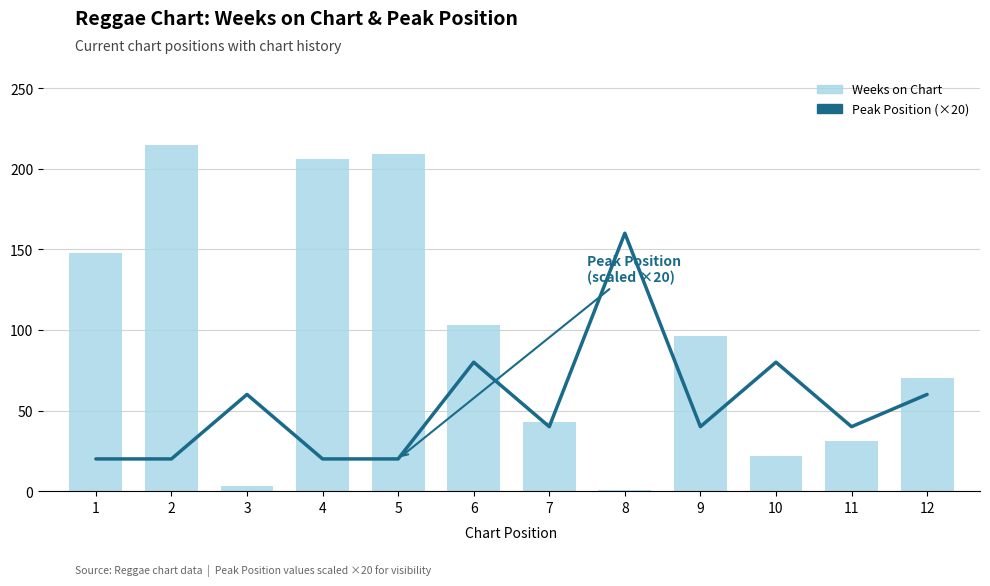

Rank the categories by Weeks on Chart value from highest to lowest.

2, 5, 4, 1, 6, 9, 12, 7, 11, 10, 3, 8